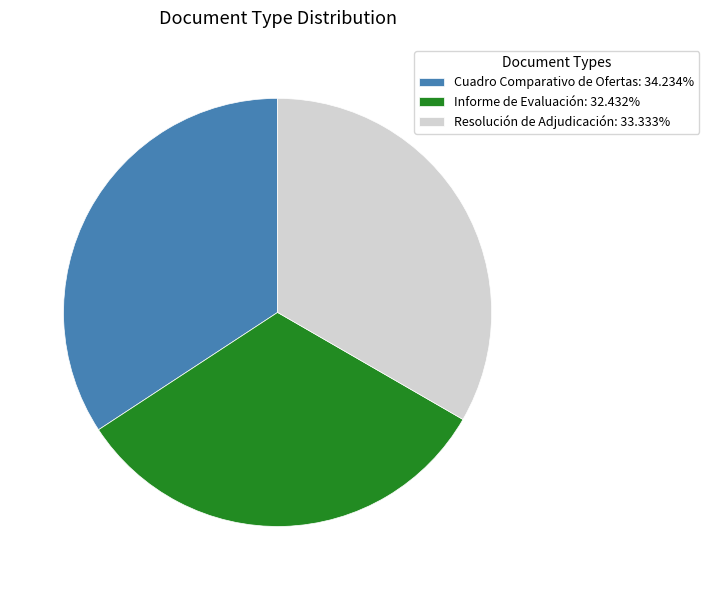

Which category has the smallest portion of the pie?

Informe de Evaluación